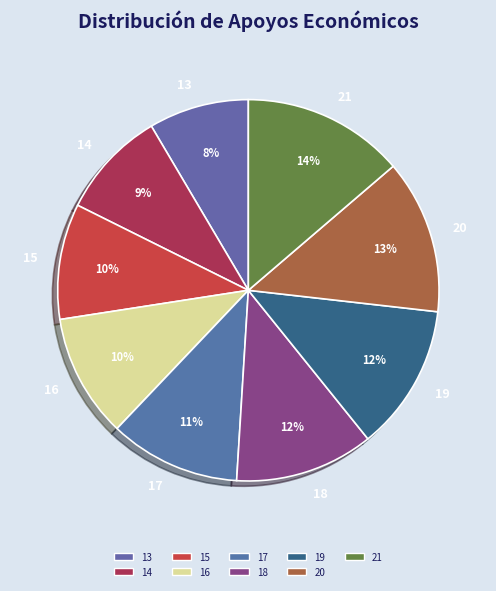

How many slices are in this pie chart?

9